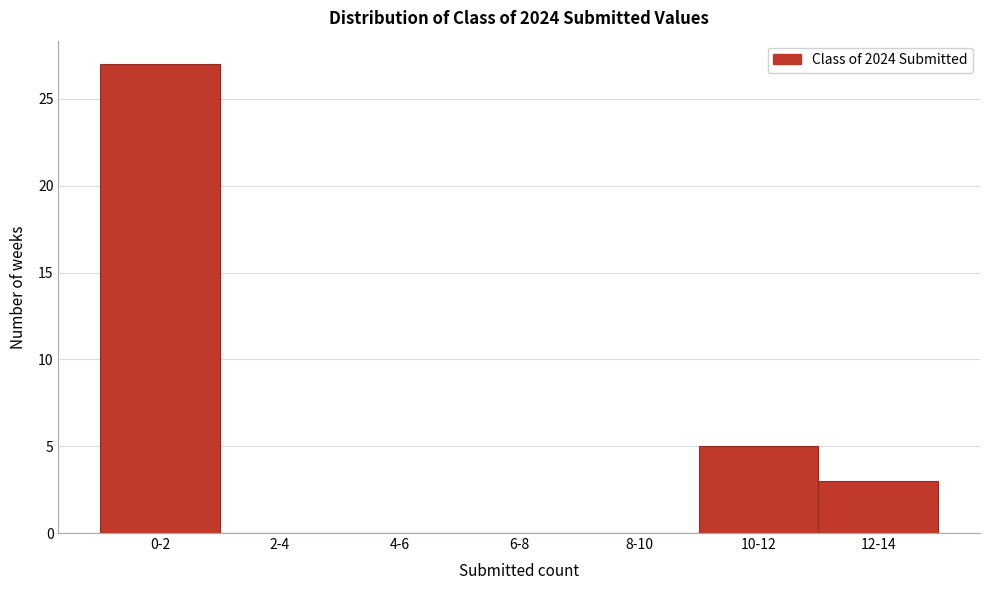

Reading left to right, extract all data points from this chart.

0-2=27	2-4=0	4-6=0	6-8=0	8-10=0	10-12=5	12-14=3